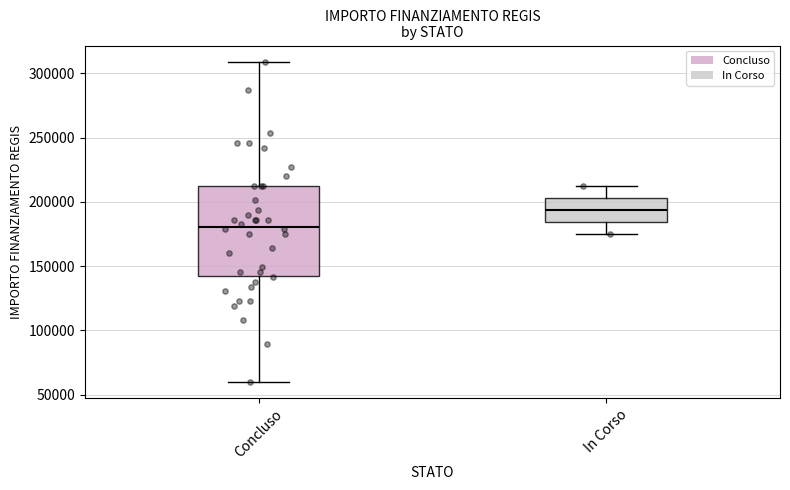

Where does the lower whisker of the box for In Corso end on the y-axis? The values are not printed on the chart, so give them approximately, as read against the axis.

175000